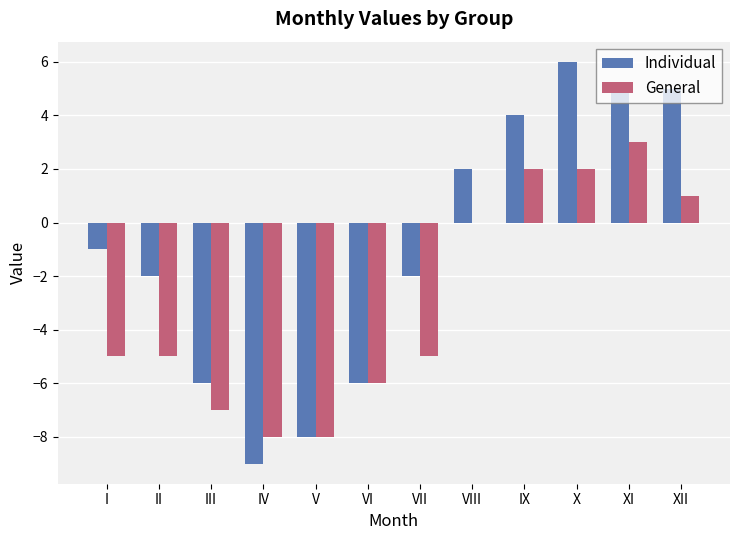

What is the maximum value shown in the chart?

6